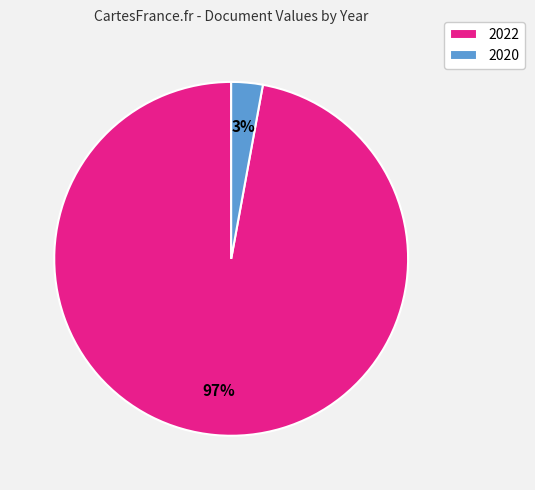

To the nearest percent, what portion does 2022 represent?

97%